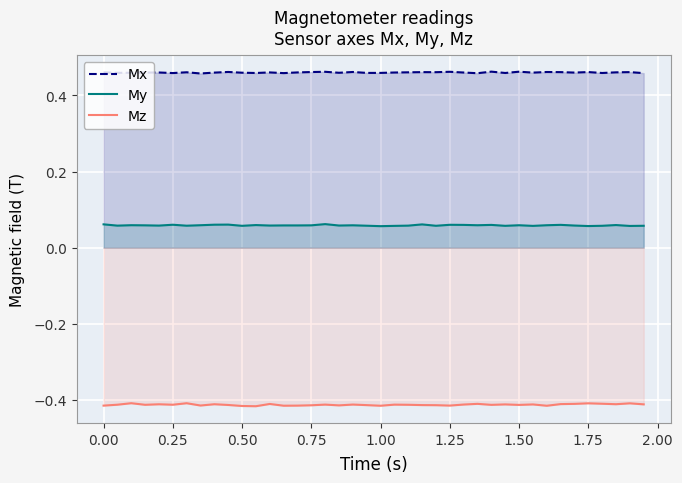

The value of Mx at 1.00 is 0.8. True or false?

False